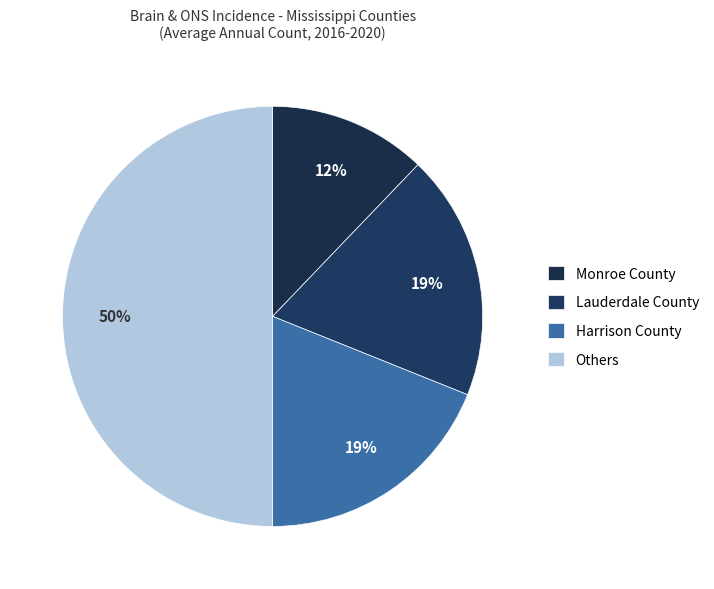

Count the number of slices in the pie.

4